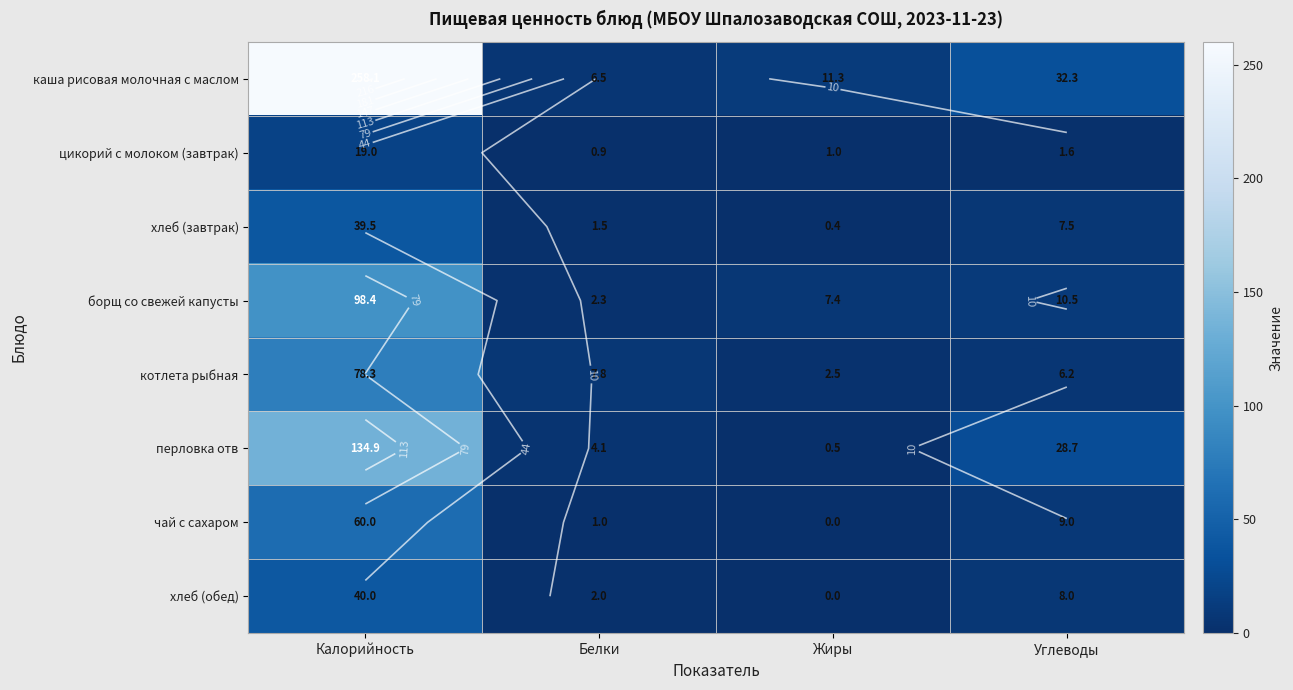

Is the value of хлеб (обед) at Жиры greater than the value of хлеб (завтрак) at Углеводы?

No